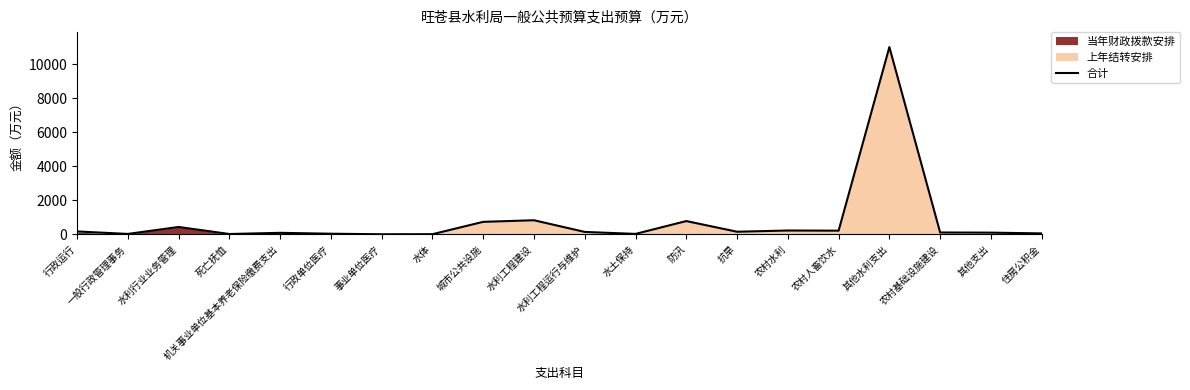

At which label is the value closest to 5507?

水利工程建设